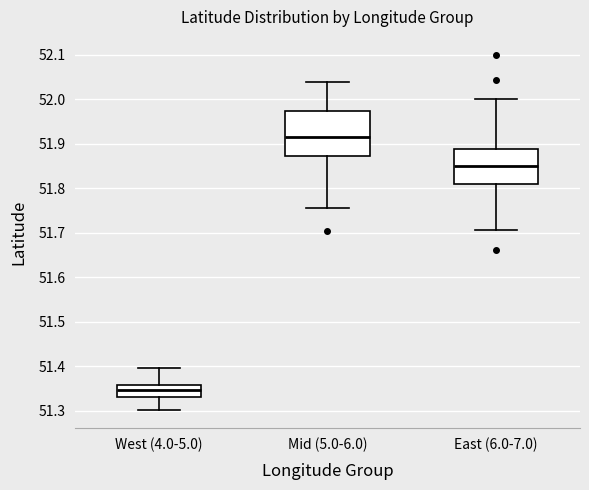

Where does the median line of the box for Mid (5.0-6.0) sit on the y-axis? The values are not printed on the chart, so give them approximately, as read against the axis.

51.92